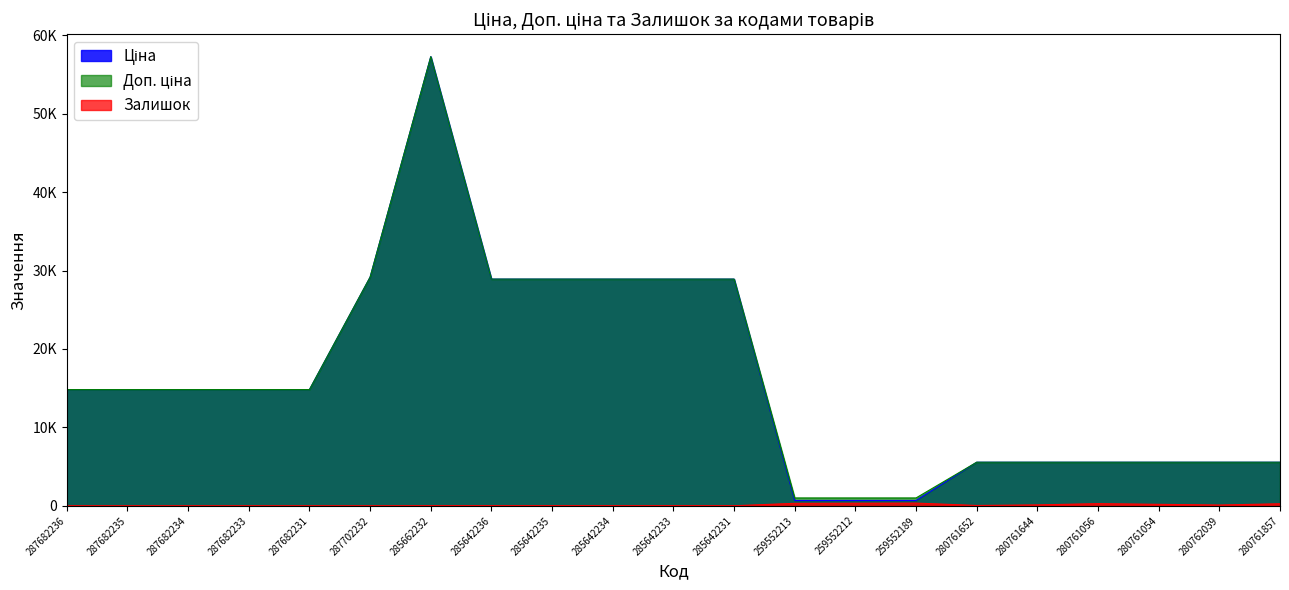

What is the difference between the second highest and second lowest values in the Доп. ціна series?

28148.2